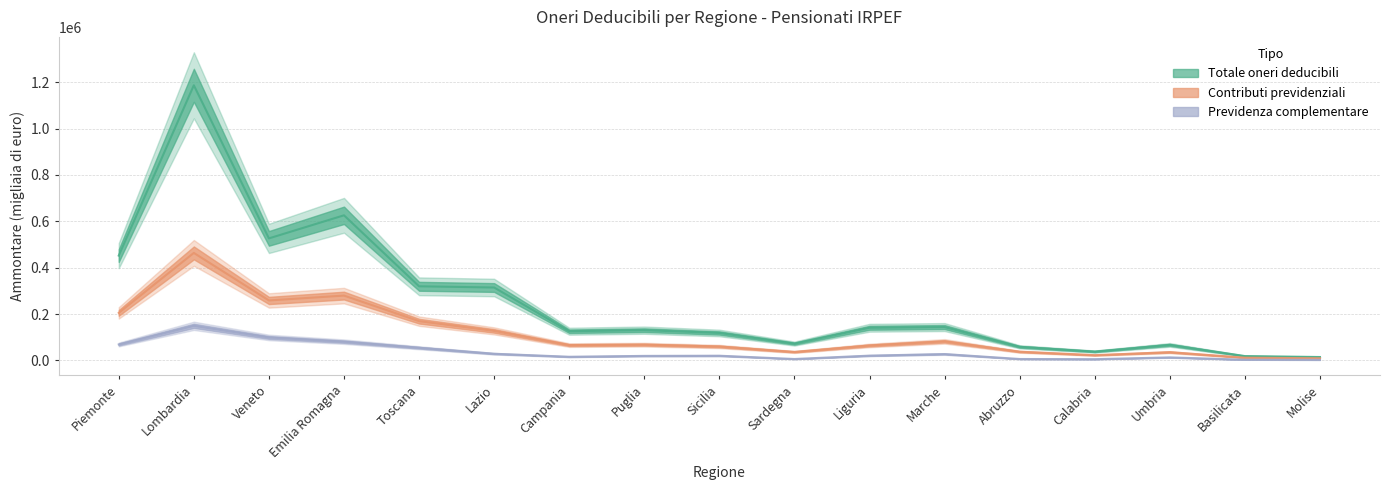

At which label is Previdenza complementare closest to 75857?

Emilia Romagna